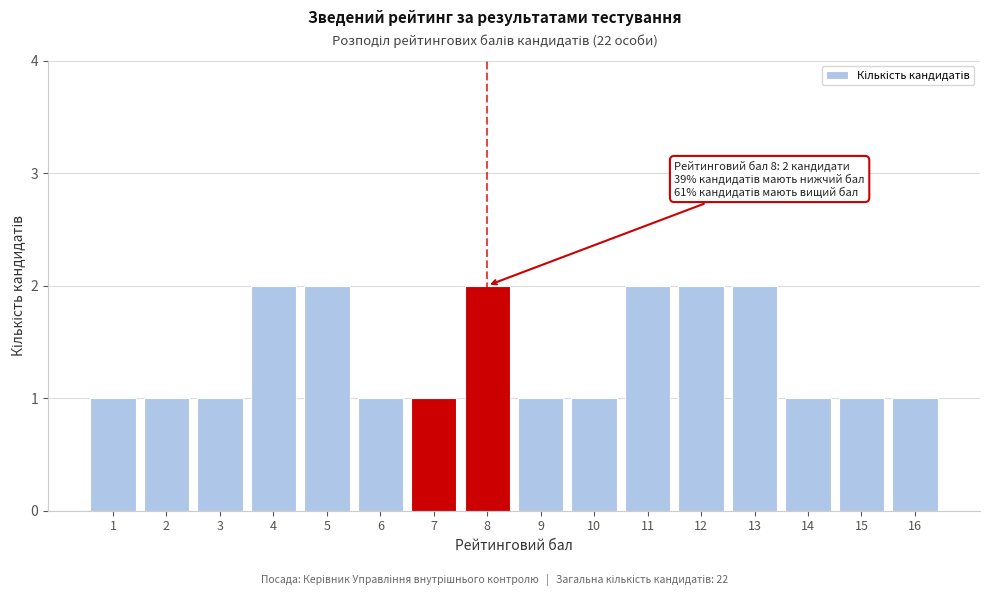

Reading right to left, what are all the values shown in this chart?

16=1	15=1	14=1	13=2	12=2	11=2	10=1	9=1	8=2	7=1	6=1	5=2	4=2	3=1	2=1	1=1